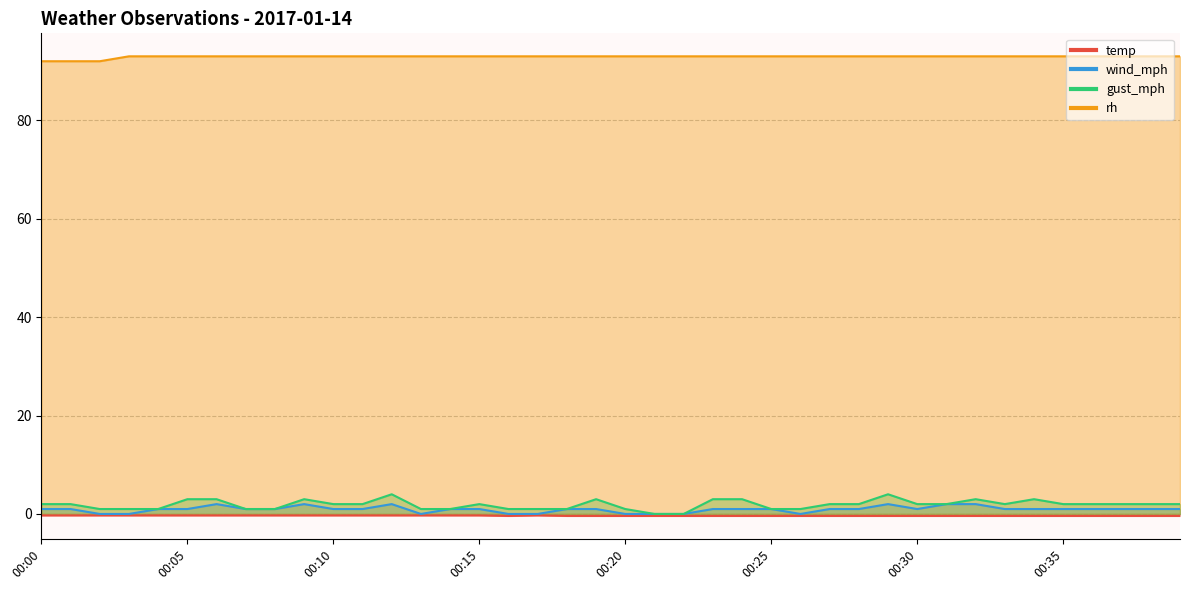

Between 00:06 and 00:27, which is larger?

00:06